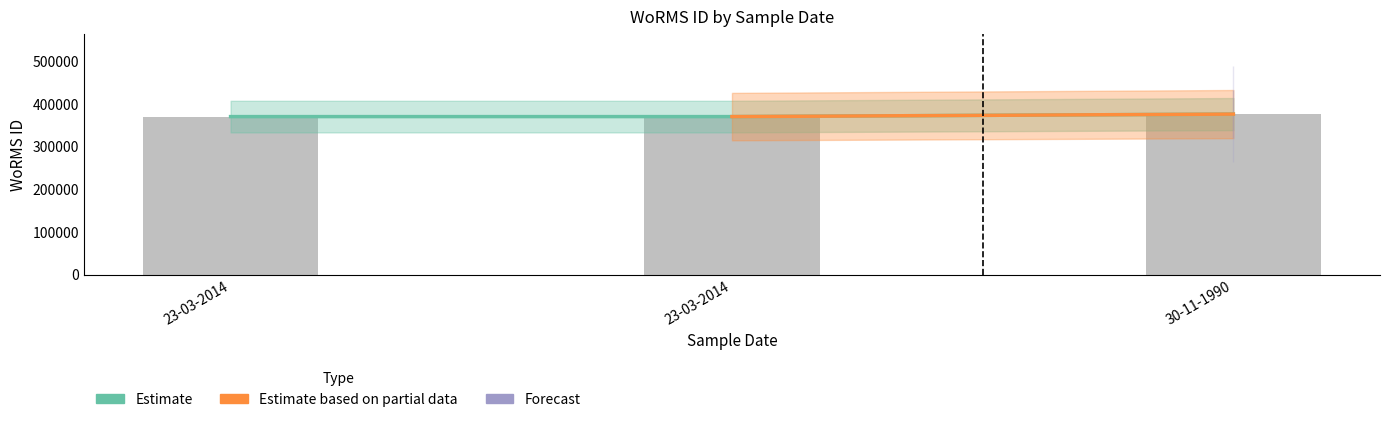

At 23-03-2014, list the series in order from smallest to largest.

Estimate, Estimate based on partial data